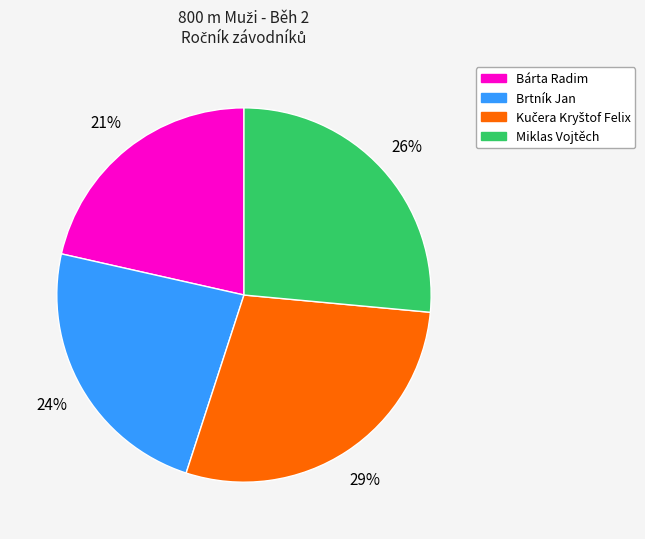

The Miklas Vojtěch slice represents 26% of the pie. True or false?

True